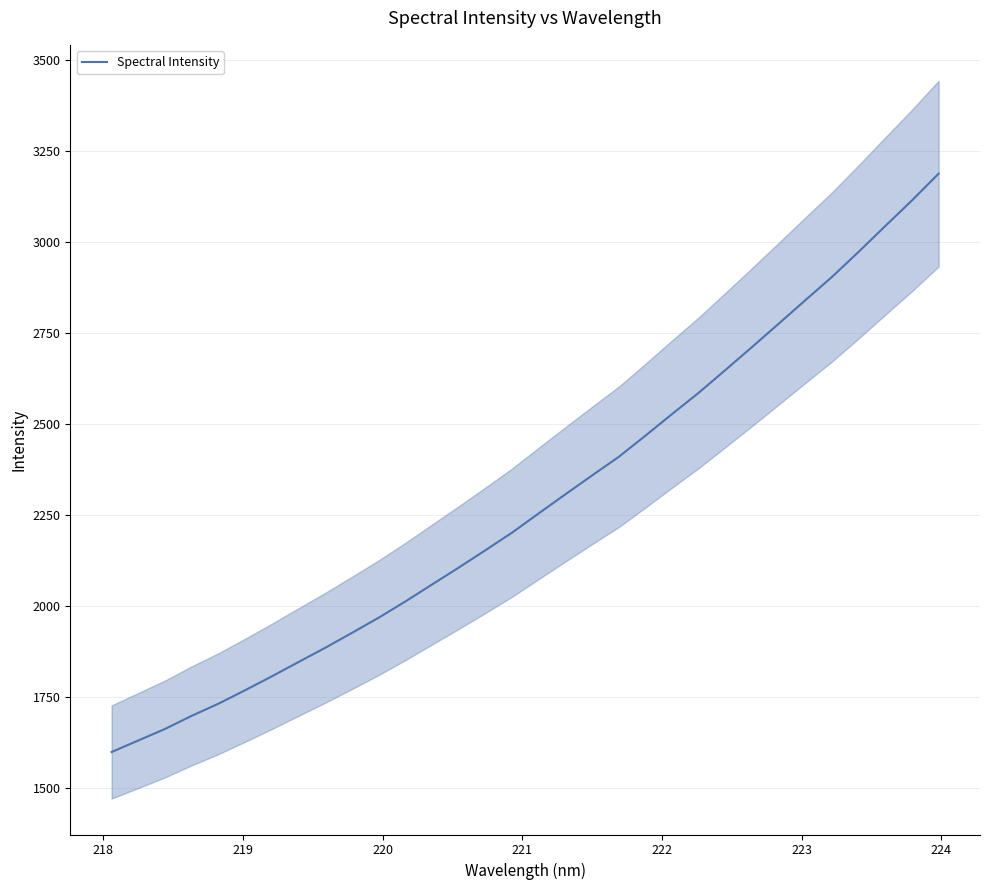

How many data points are less than 2255?

16